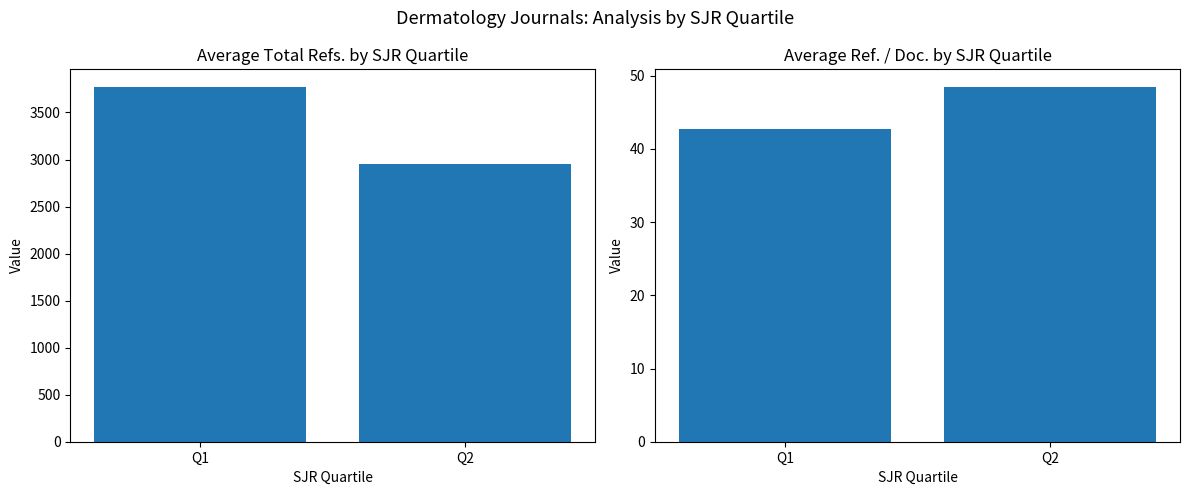

How many bars are there in each group?

2